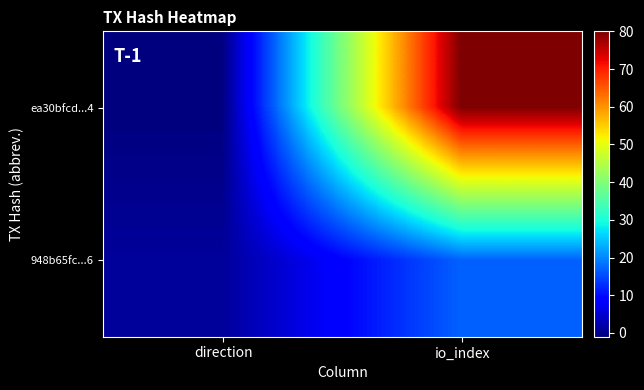

What is the greatest value displayed?

80